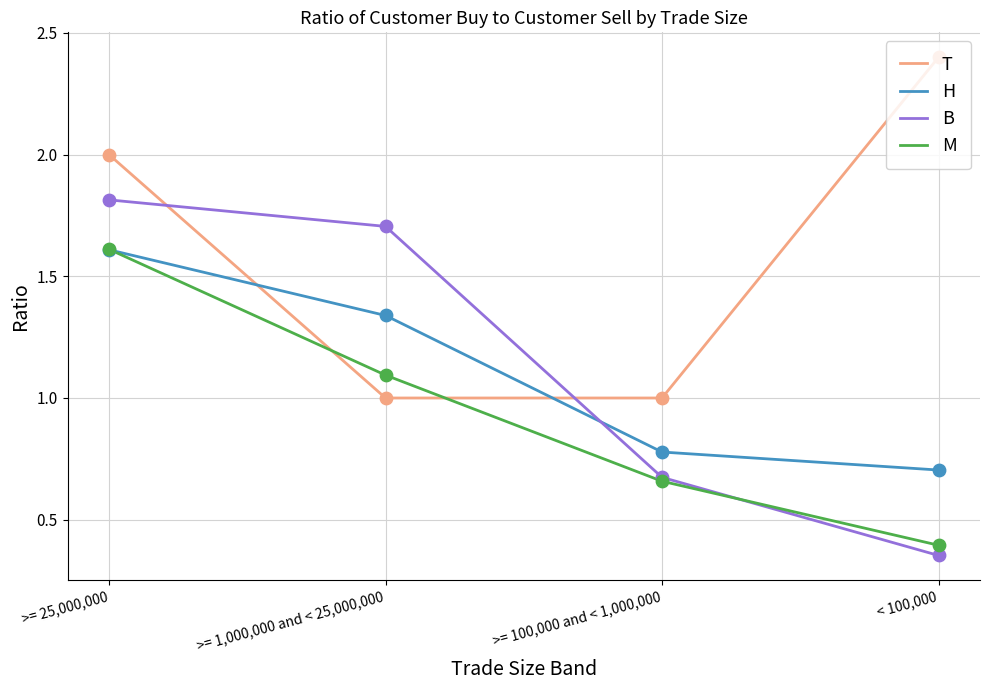

What are all the series names shown in the legend?

T, H, B, M